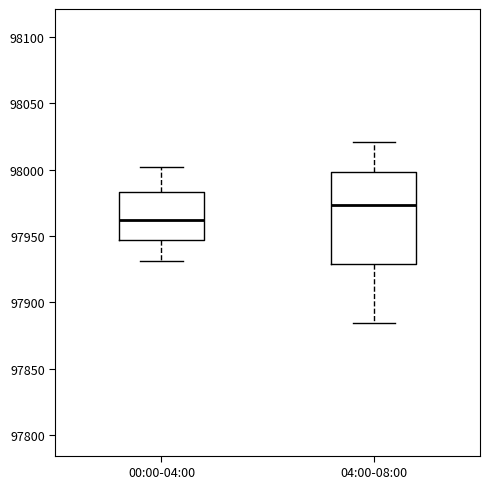

Where is the lower edge of the box for 00:00-04:00 on the y-axis? The values are not printed on the chart, so give them approximately, as read against the axis.

97945